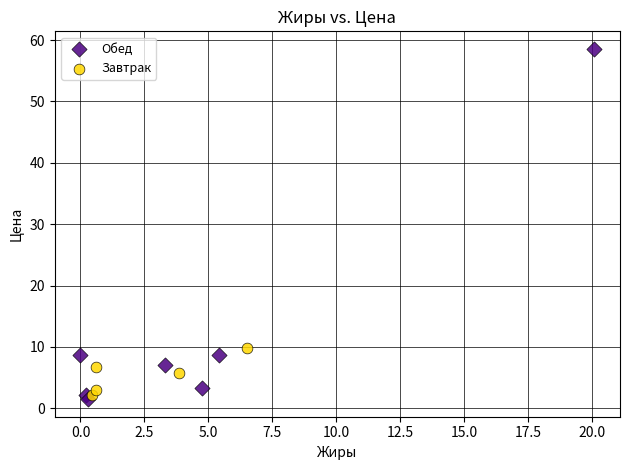

Which series reaches the maximum Y coordinate?

Обед